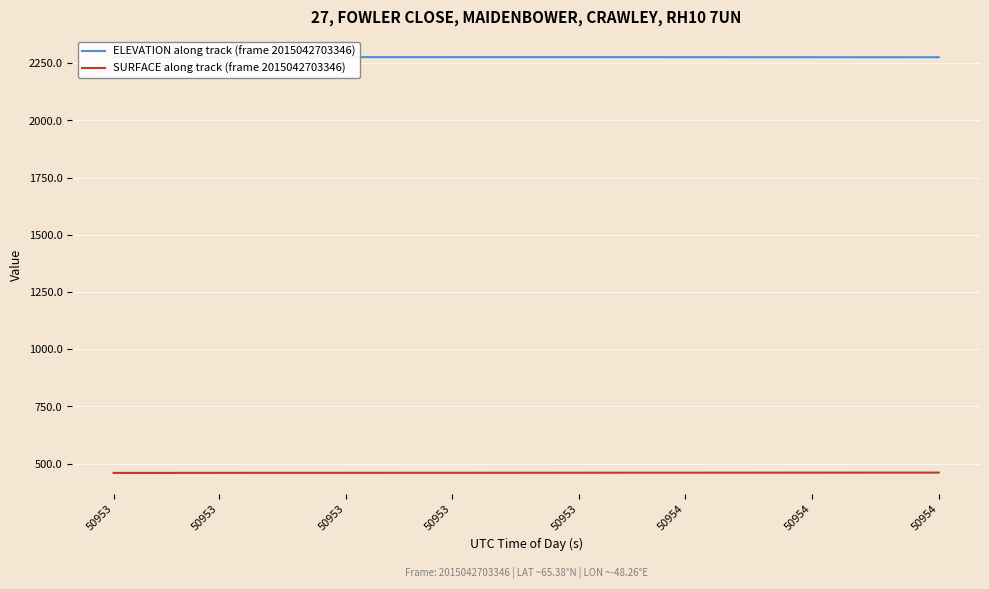

Is it true that ELEVATION along track (frame 2015042703346) equals 647.5 at 38?

False